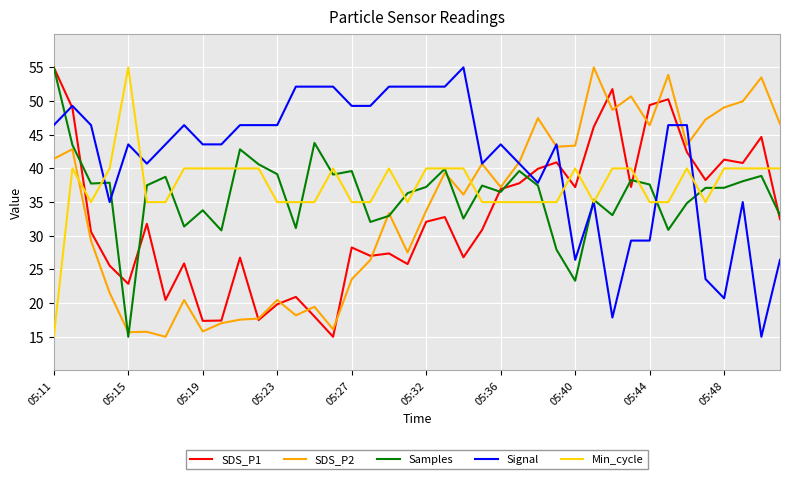

How many categories are shown in the chart?

40